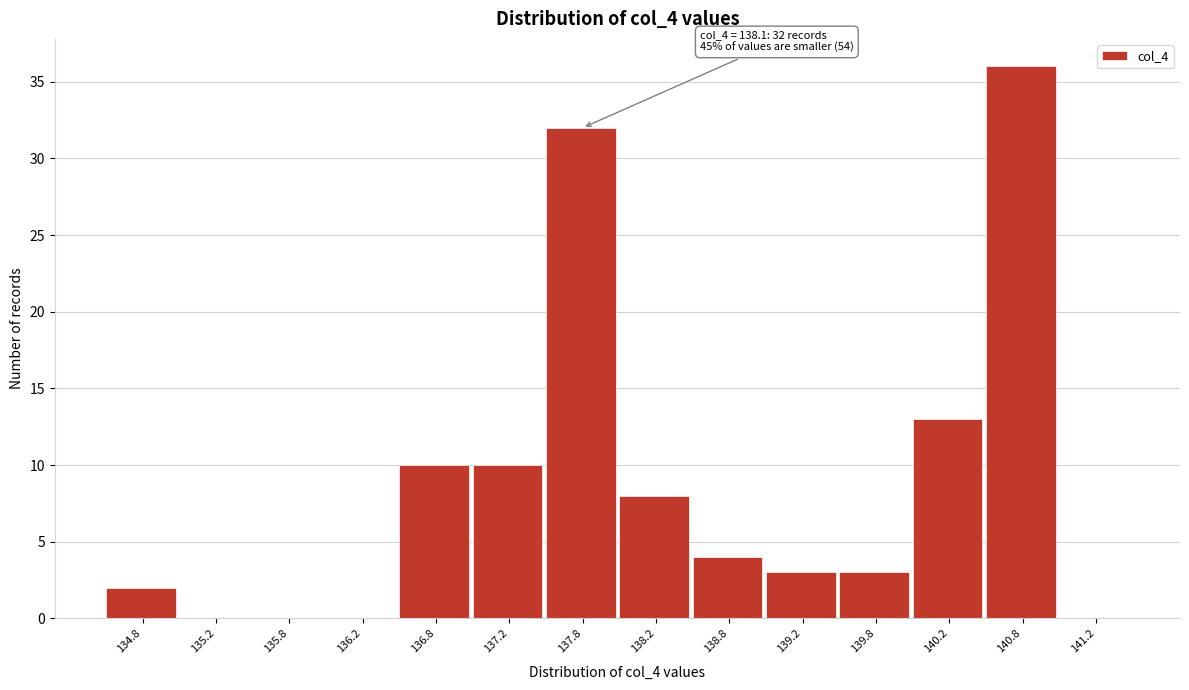

Reading right to left, list all the values displayed in this chart.

141.2=0	140.8=36	140.2=13	139.8=3	139.2=3	138.8=4	138.2=8	137.8=32	137.2=10	136.8=10	136.2=0	135.8=0	135.2=0	134.8=2